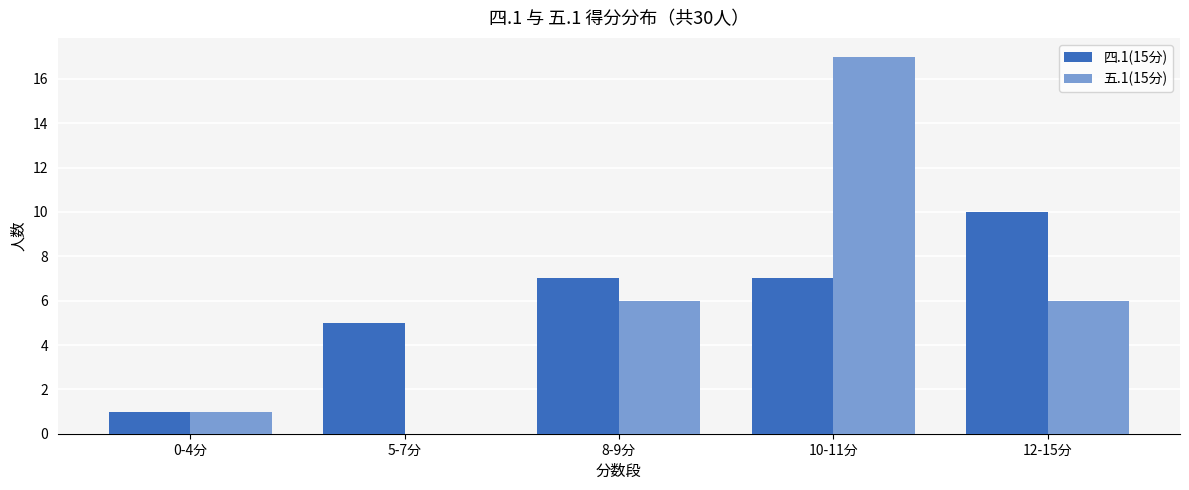

At which category is the sum across all series the highest?

10-11分